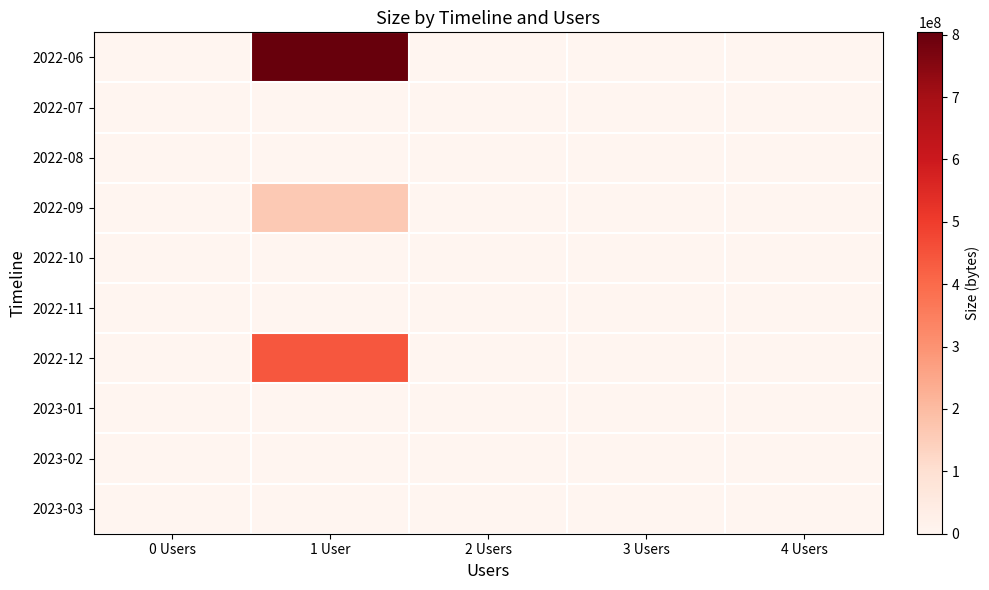

Which series has the largest range (max minus min)?

2022-06